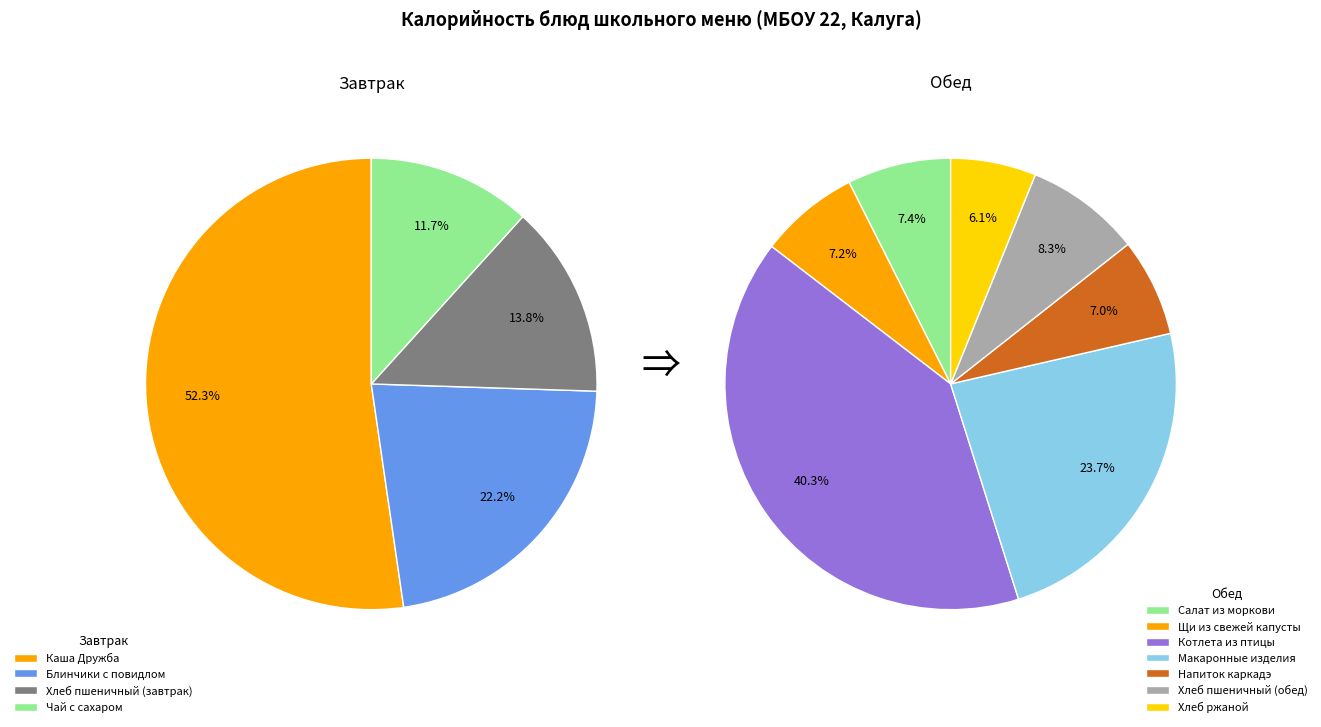

Count the number of slices in the pie.

11